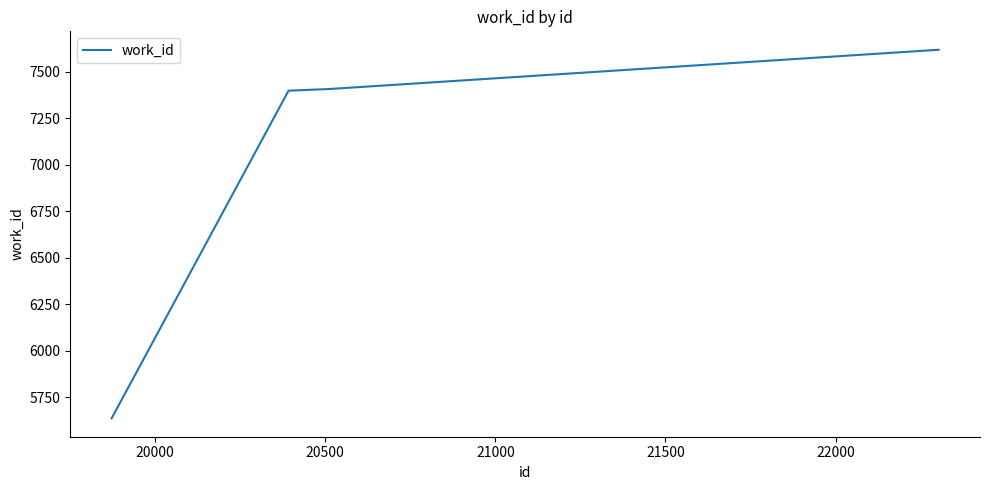

Reading left to right, list all the values displayed in this chart.

5638	7399	7408	7619